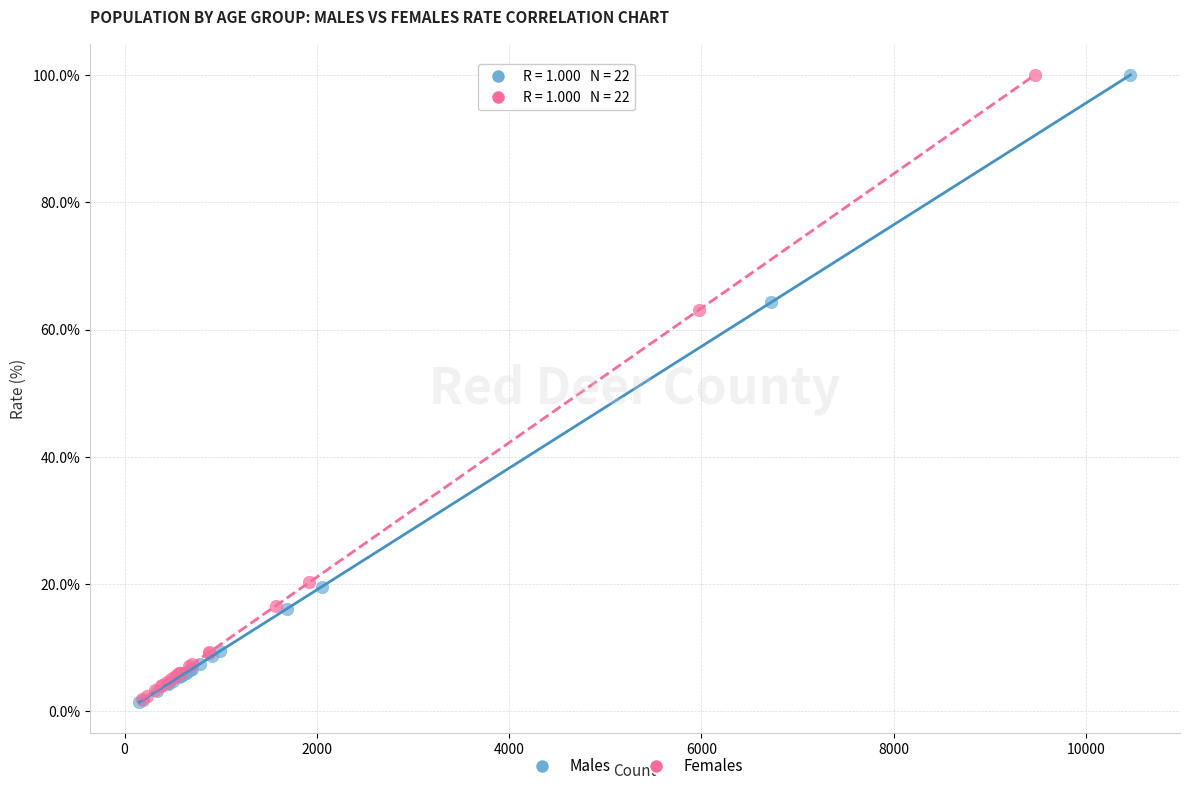

What are all the series names shown in the legend?

Males, Females